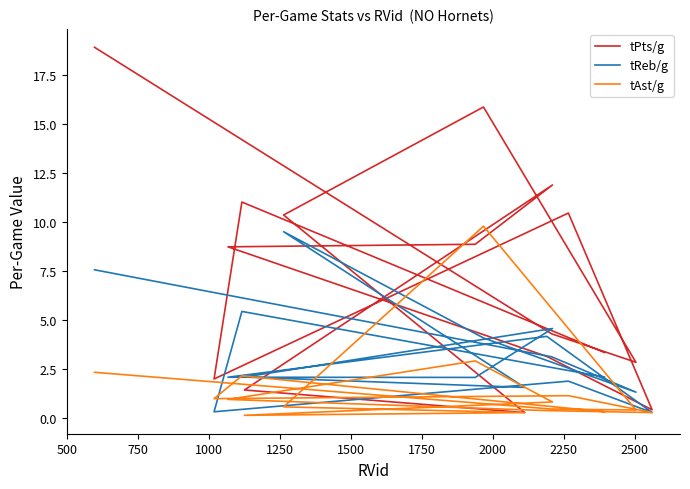

List the series in order of their peak value, highest first.

tPts/g, tAst/g, tReb/g